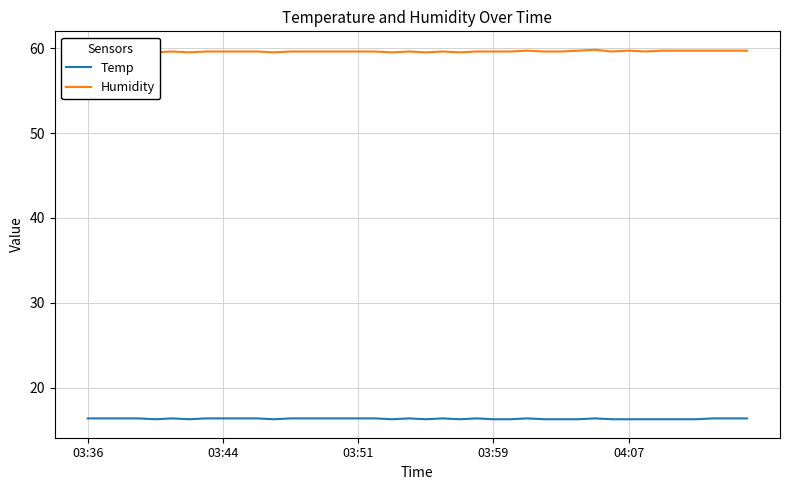

Count the number of data series in this chart.

2